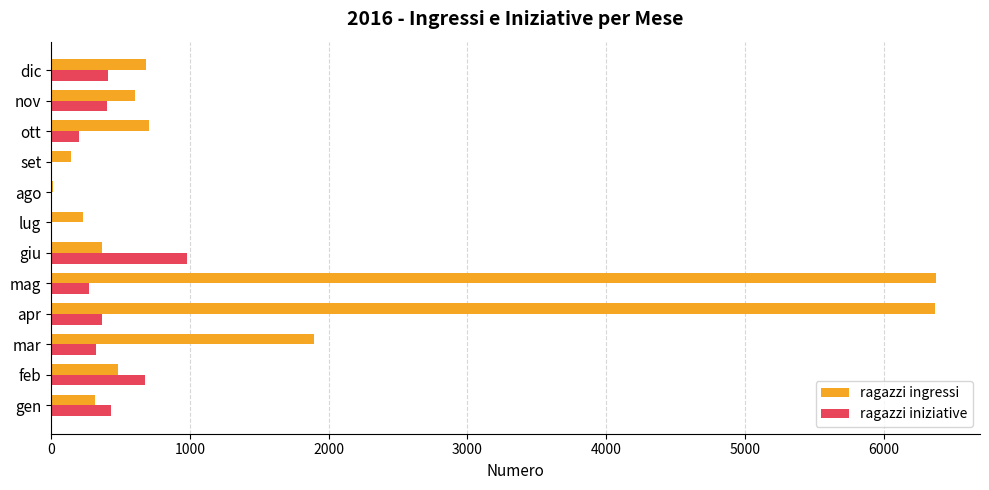

Which series changed the most between ago and dic?

ragazzi ingressi